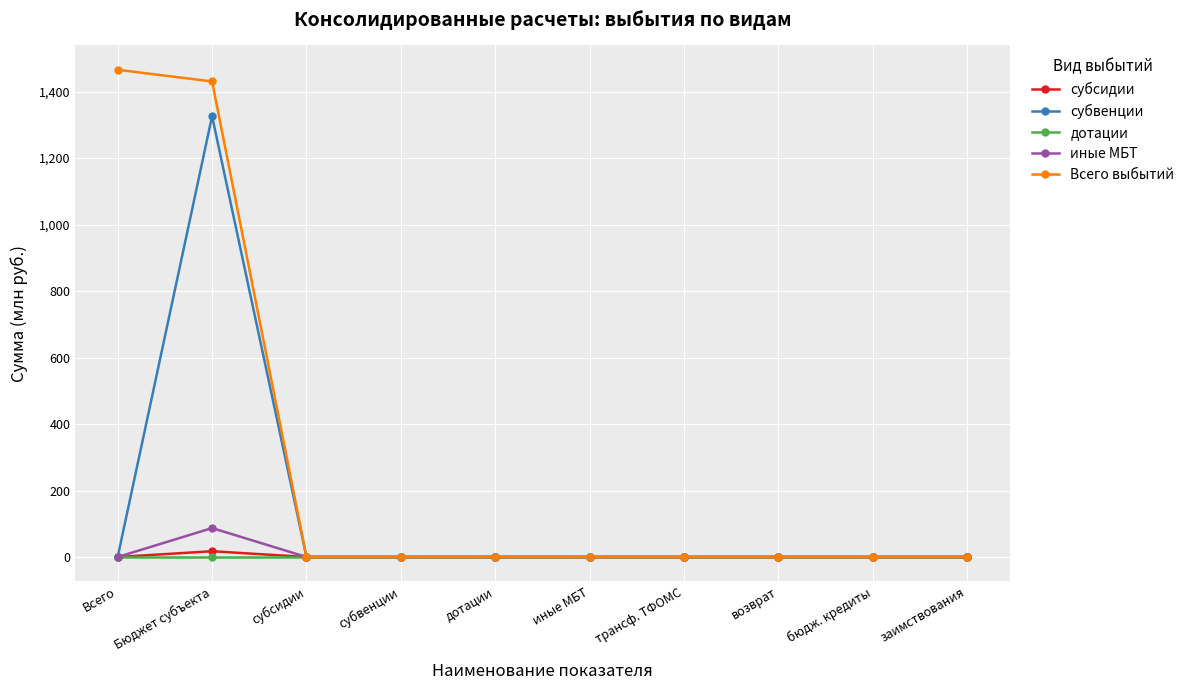

Is it true that Всего выбытий equals 928.1 at дотации?

False